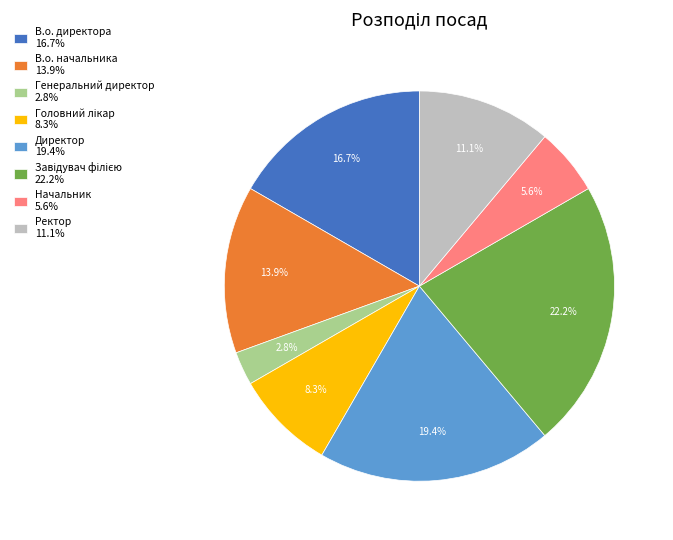

What is the ratio of the value at В.о. директора 16.7% to the value at В.о. начальника 13.9%?

1.2